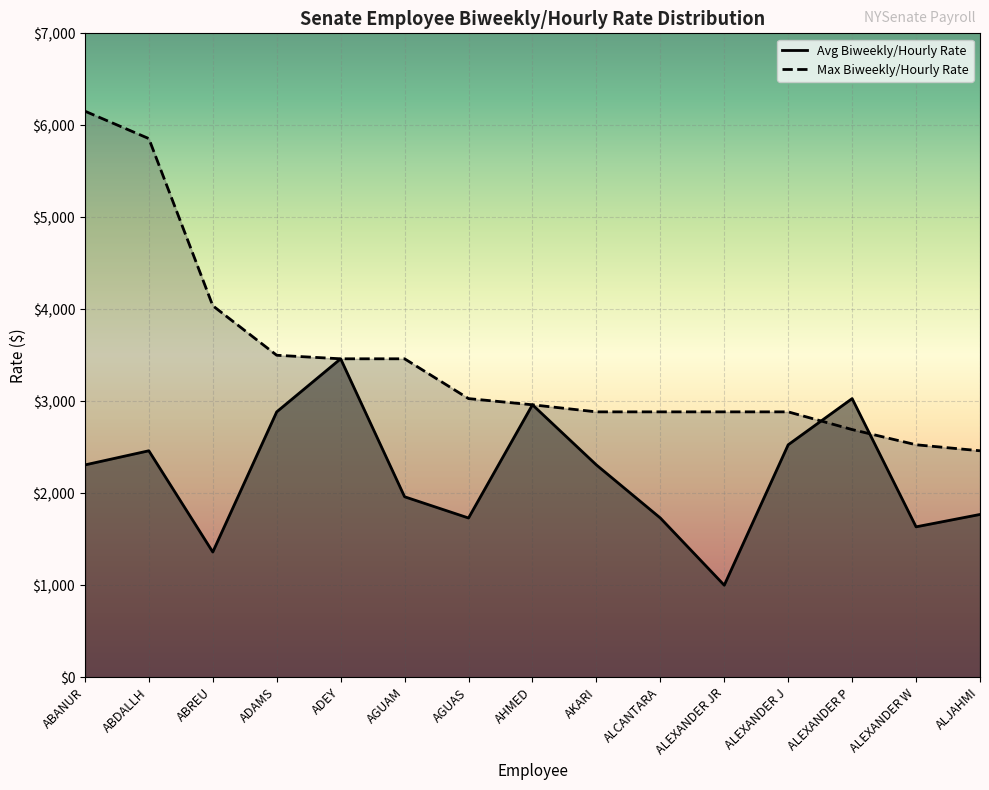

At which category does Avg Biweekly/Hourly Rate reach its first local peak?

ABDALLH